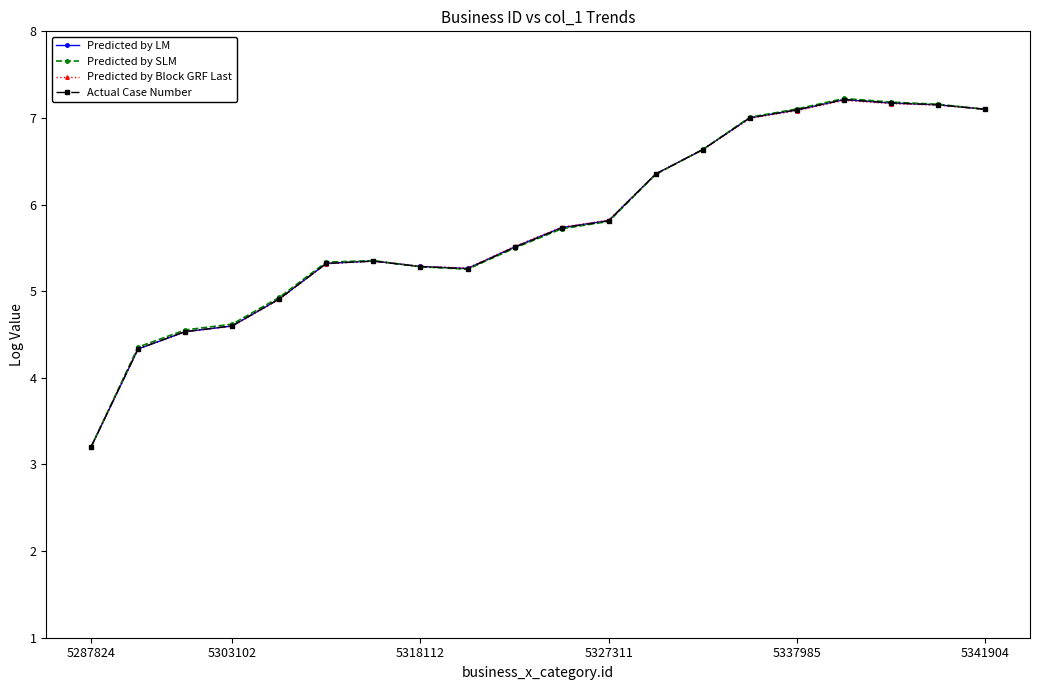

What is the value of the Predicted by LM point at the 16th from the left?

7.1